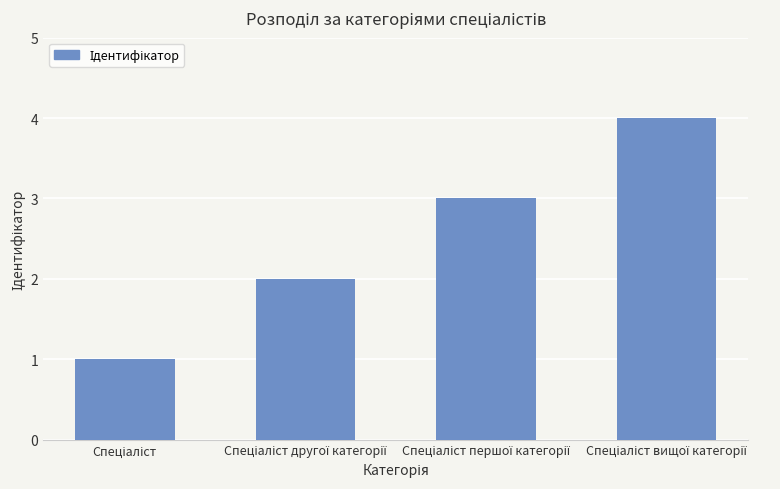

What is the maximum value shown in the chart?

4